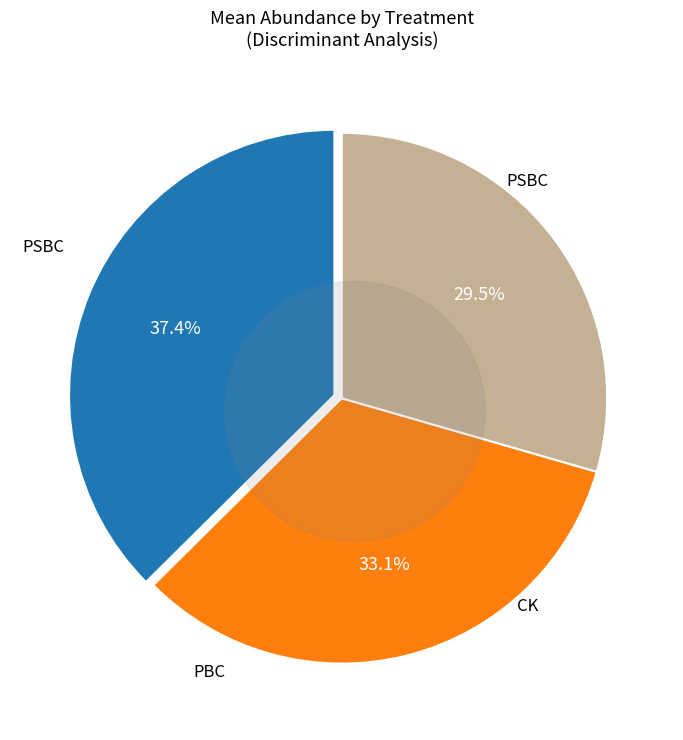

Combined, what portion of the pie is CK and PSBC?

70.5%